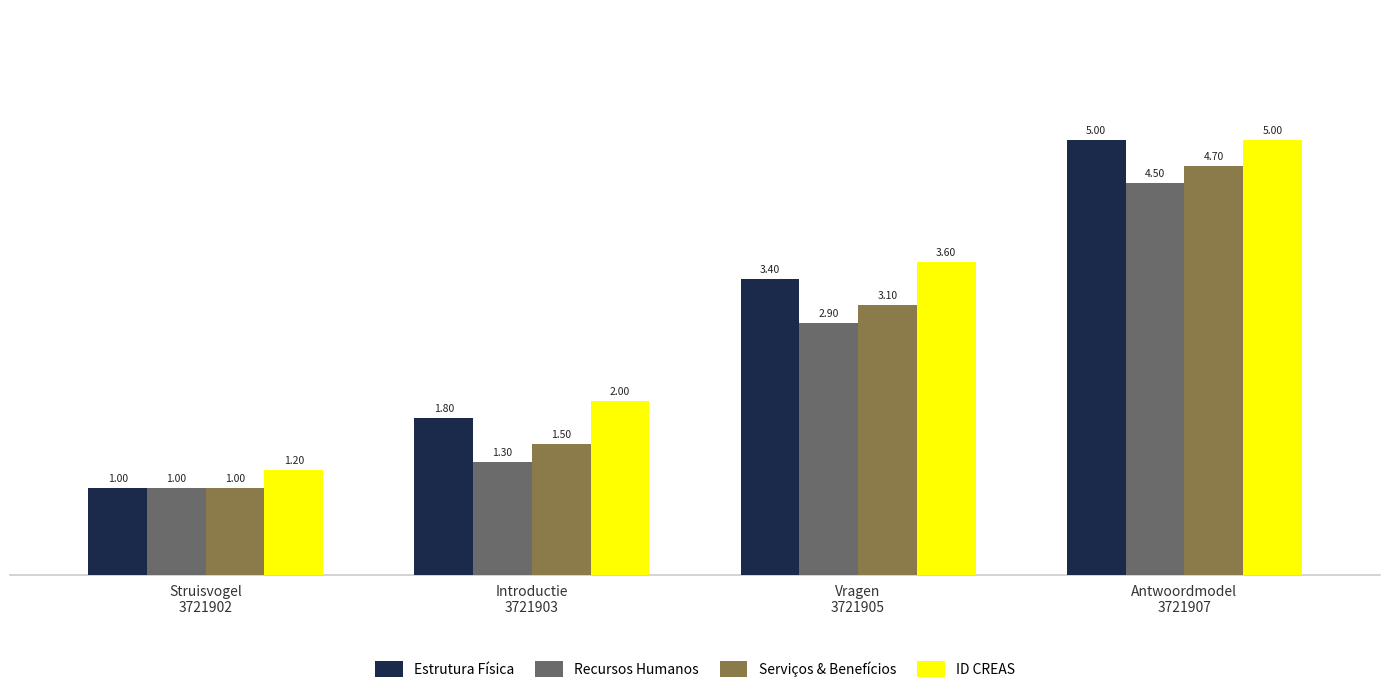

Which series has the largest total across all categories?

ID CREAS